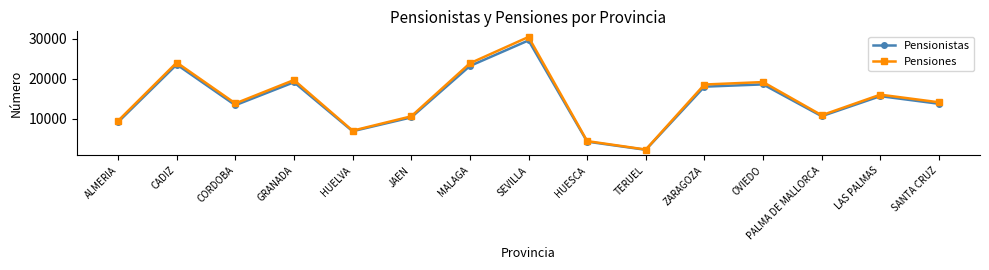

The Pensiones series shows 16017 at LAS PALMAS. True or false?

True